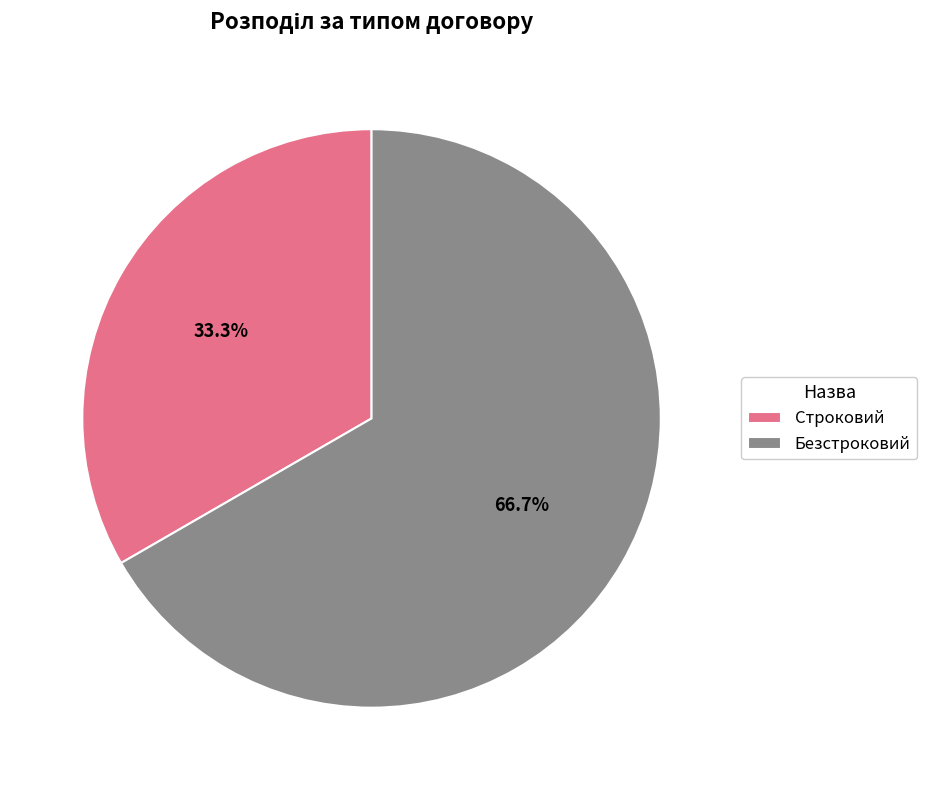

Approximately how many times larger is the value at Безстроковий compared to Строковий?

2.0